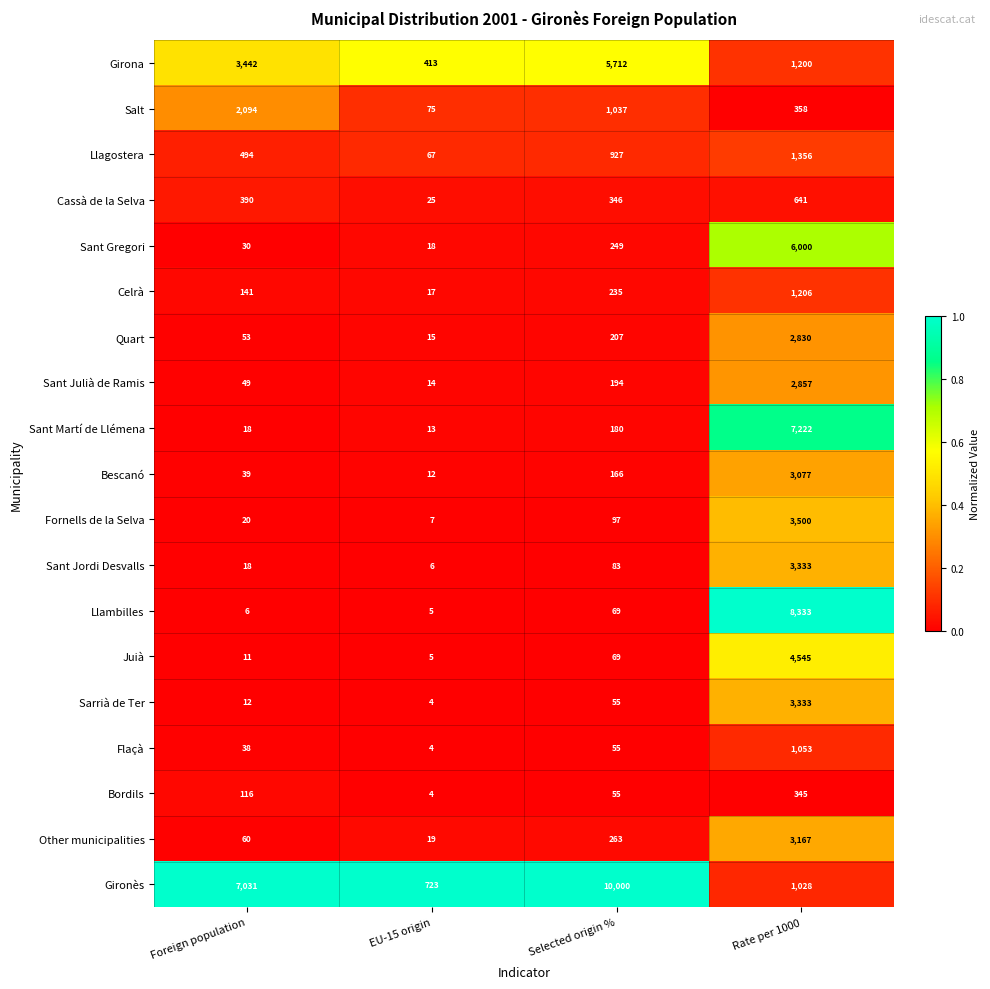

What is the total value across all series at EU-15 origin?

1446